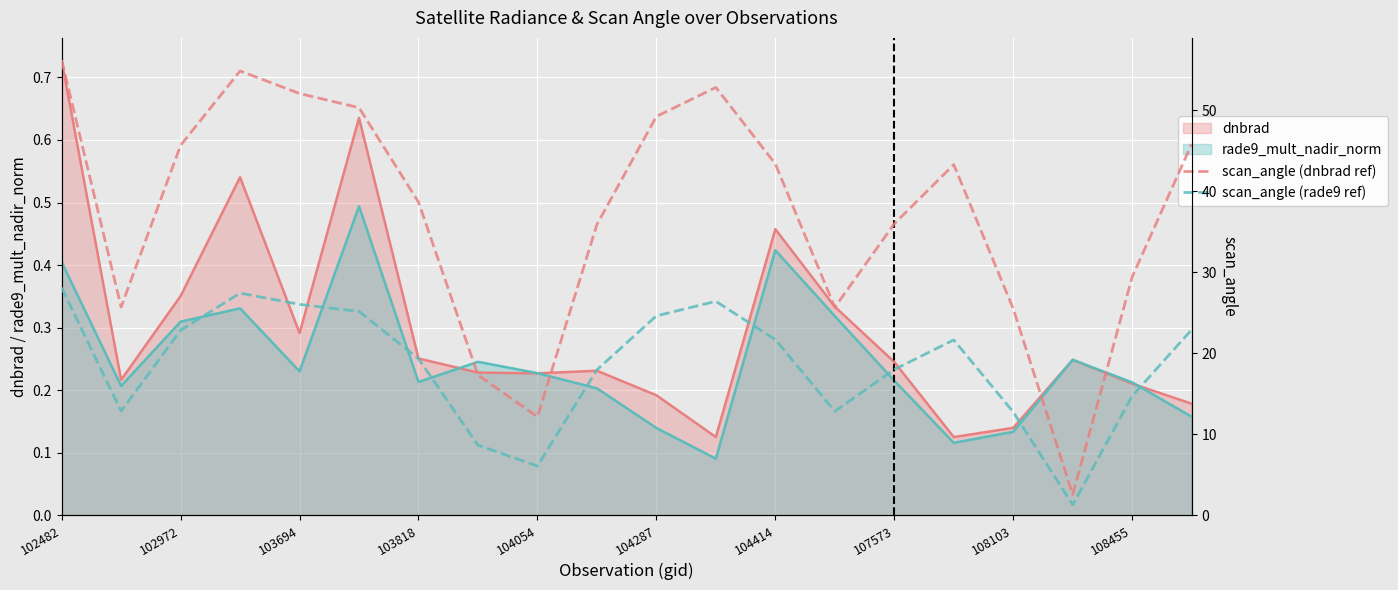

What is the greatest value displayed?

56.2